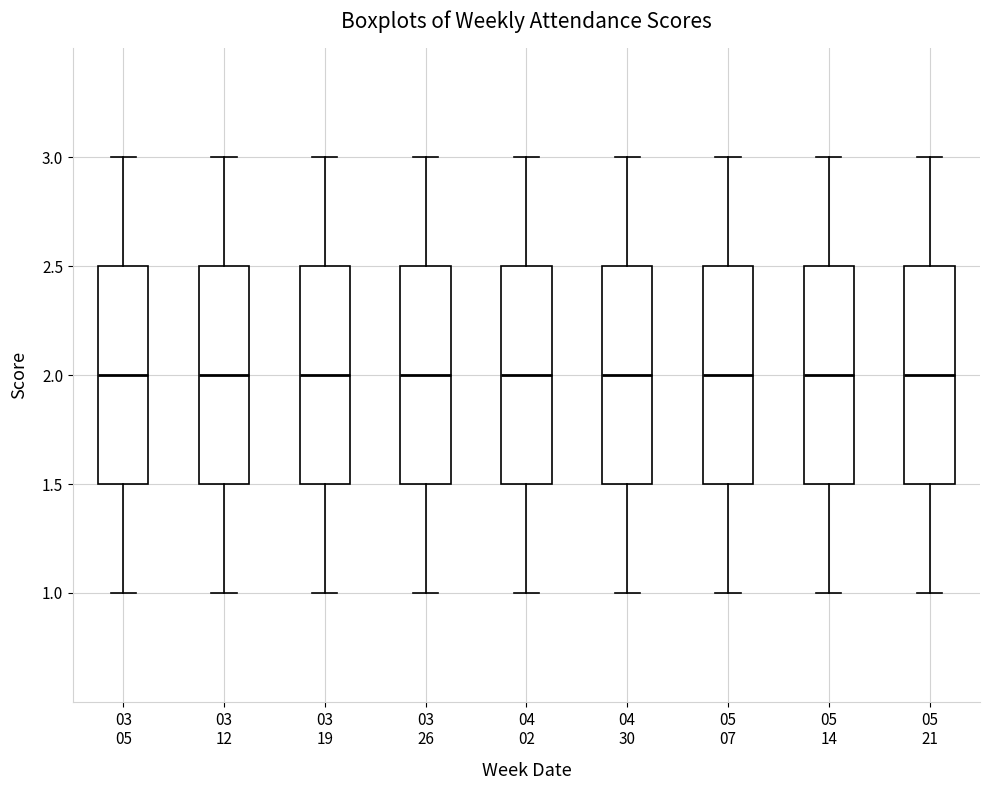

Reading left to right, read every box against the y-axis: the position of its median line, the range the box covers, and the ends of its whiskers. The values are not printed on the chart, so give them approximately, as read against the axis.

03 05: median 2.0, box 1.5 to 2.5, whiskers 1.0 to 3.0
03 12: median 2.0, box 1.5 to 2.5, whiskers 1.0 to 3.0
03 19: median 2.0, box 1.5 to 2.5, whiskers 1.0 to 3.0
03 26: median 2.0, box 1.5 to 2.5, whiskers 1.0 to 3.0
04 02: median 2.0, box 1.5 to 2.5, whiskers 1.0 to 3.0
04 30: median 2.0, box 1.5 to 2.5, whiskers 1.0 to 3.0
05 07: median 2.0, box 1.5 to 2.5, whiskers 1.0 to 3.0
05 14: median 2.0, box 1.5 to 2.5, whiskers 1.0 to 3.0
05 21: median 2.0, box 1.5 to 2.5, whiskers 1.0 to 3.0